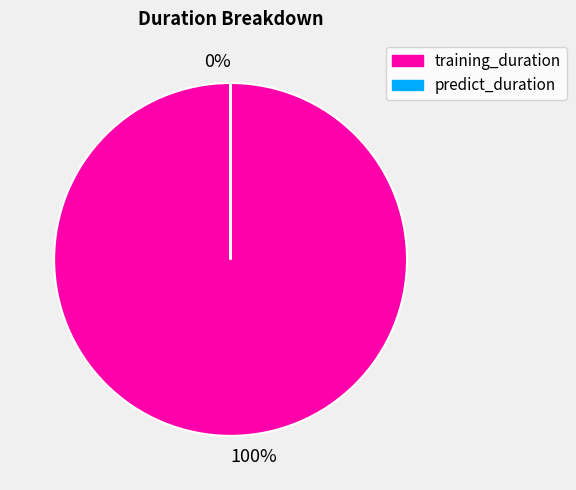

What is the largest slice in the pie chart?

training_duration